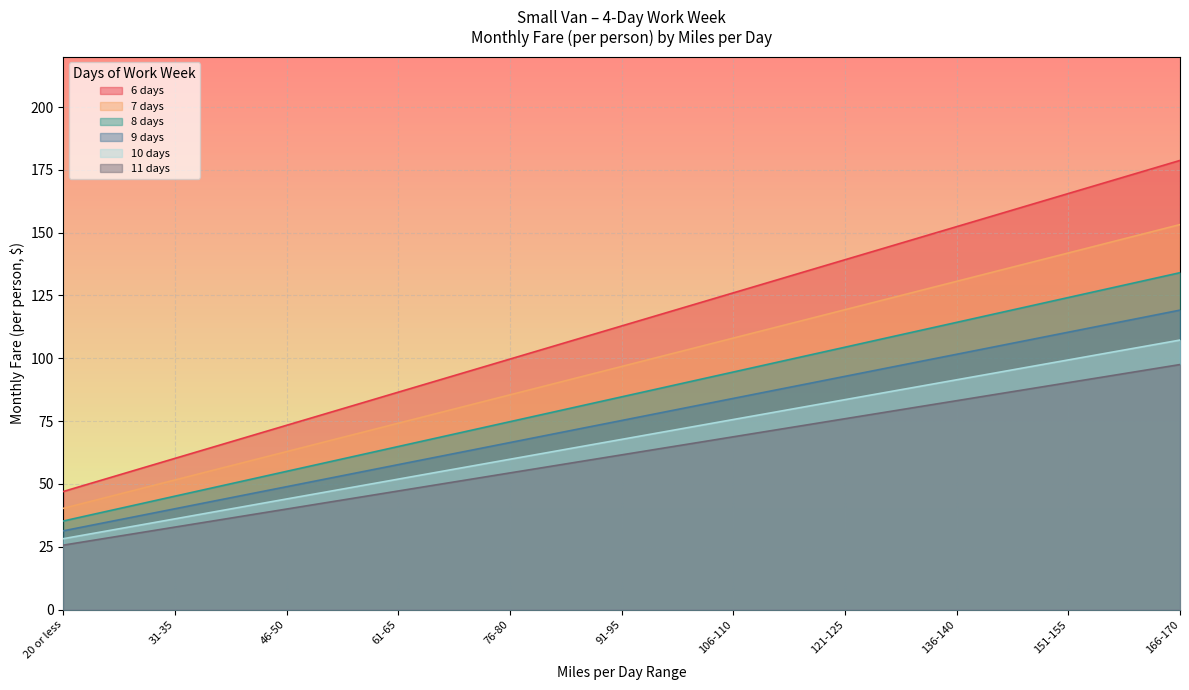

What is the spread (max minus min) of values at 126-130?

65.3